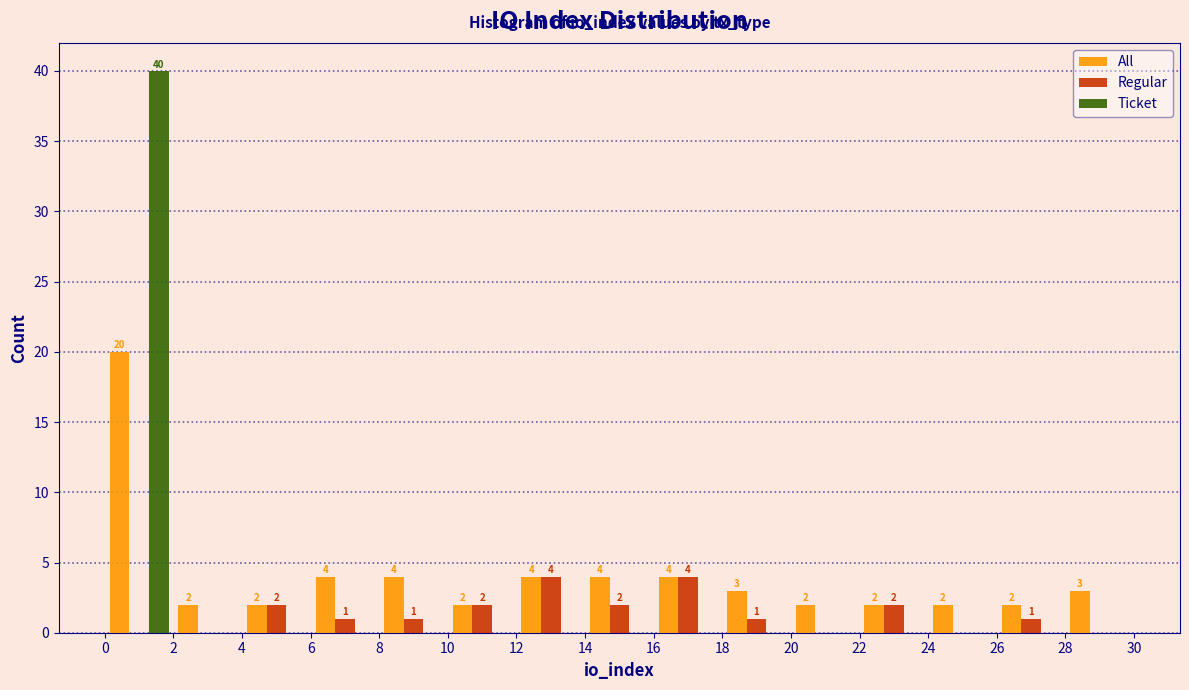

In the Ticket series, which range on the x-axis has the tallest bar?

0 to 2